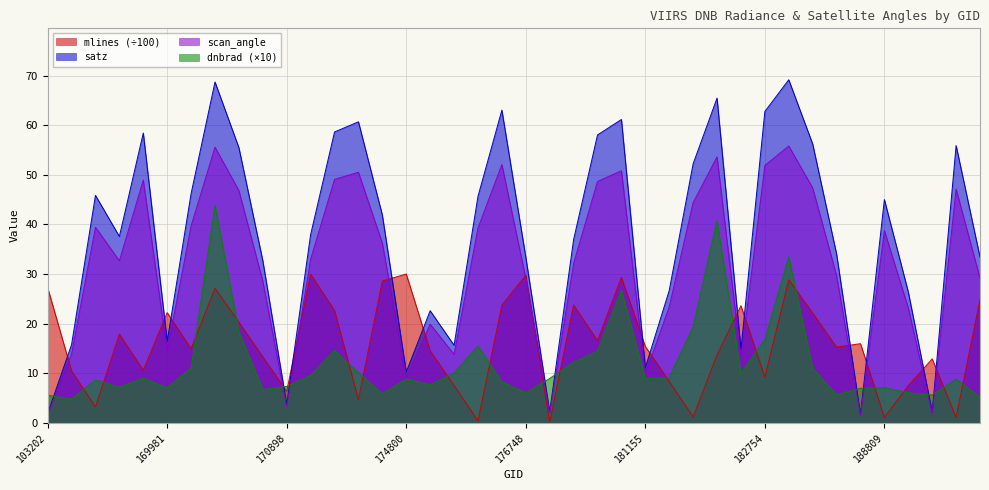

Which series ends up on top after the final intersection of satz and mlines?

satz